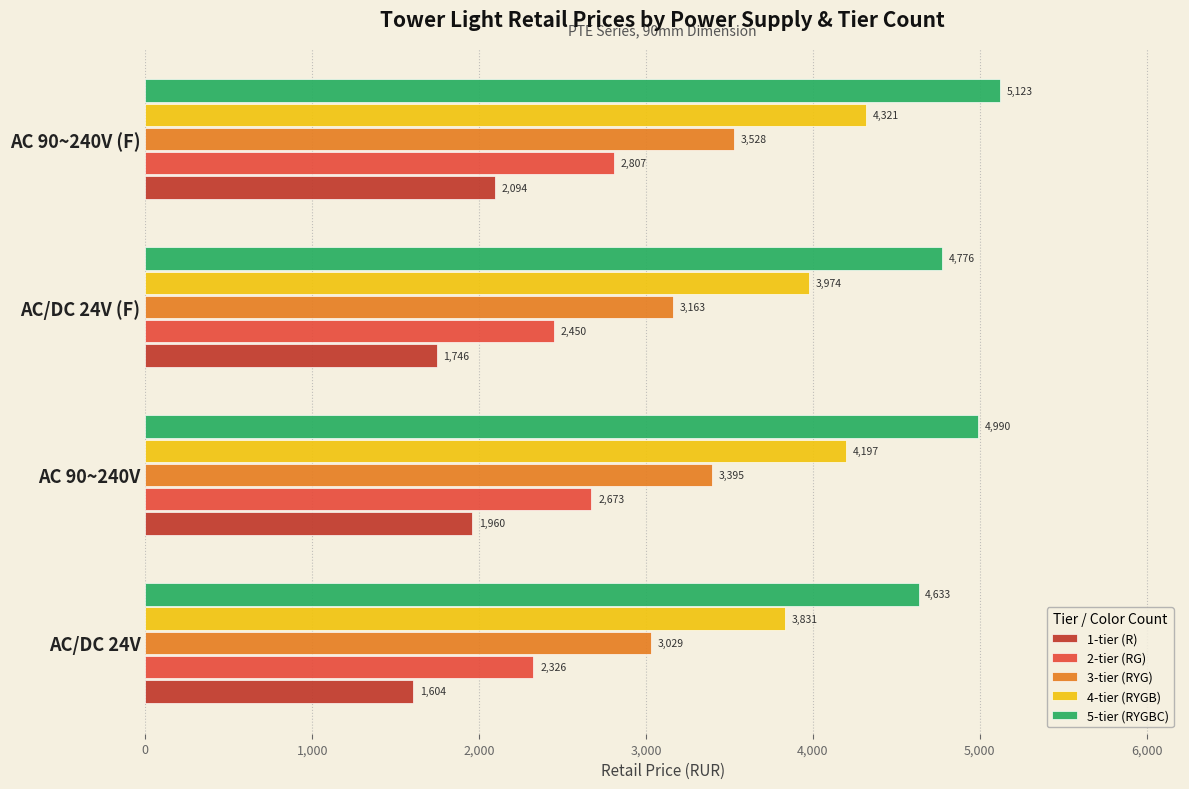

Which series has the widest spread of values?

3-tier (RYG)